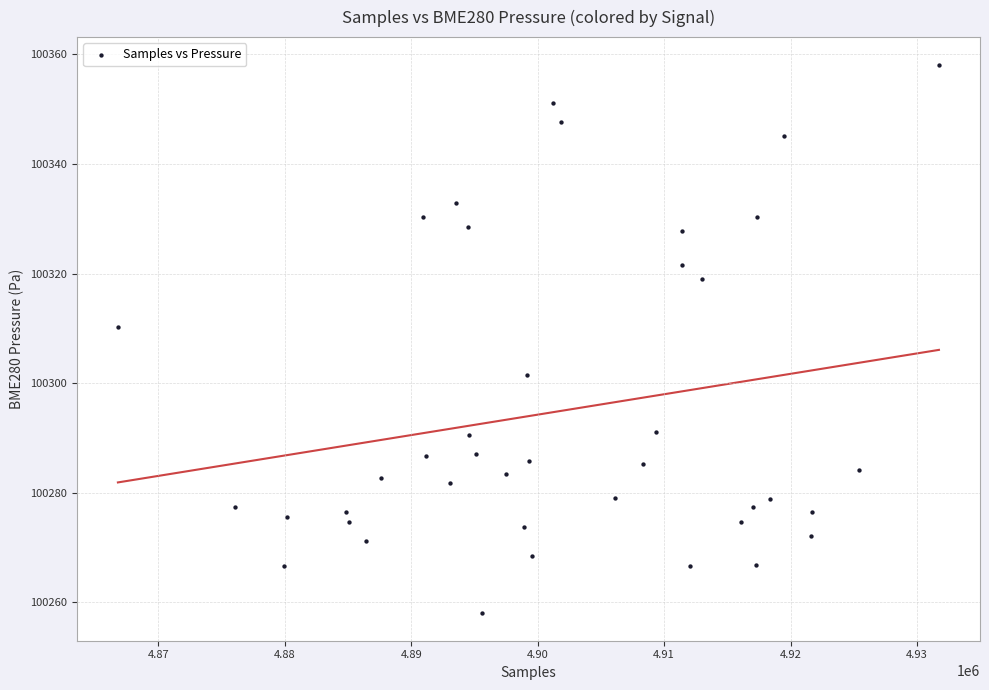

What Y value in the scatter plot is closest to 100308?

100310.2